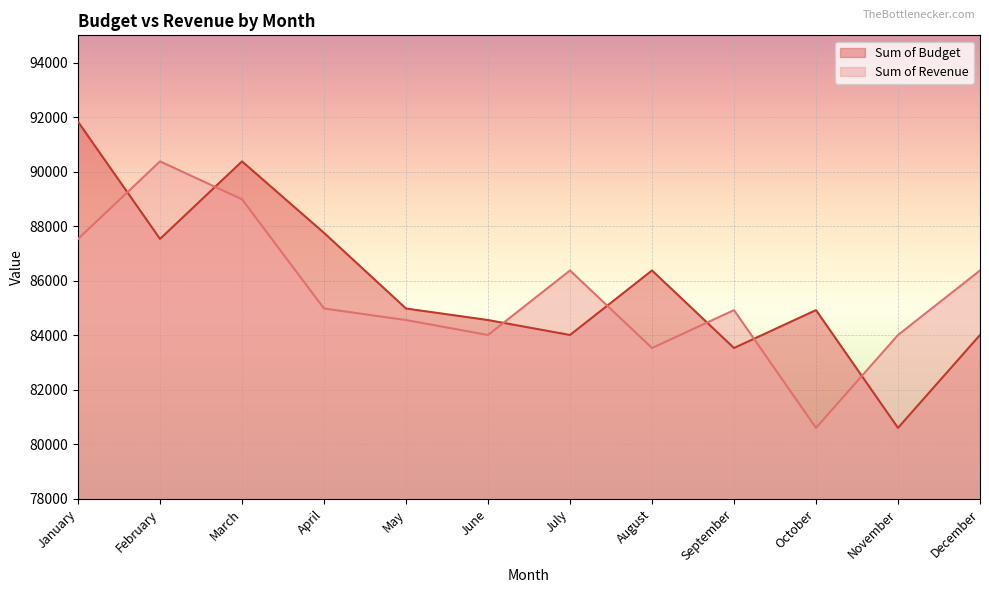

At which label does Sum of Budget first exceed 84982?

January